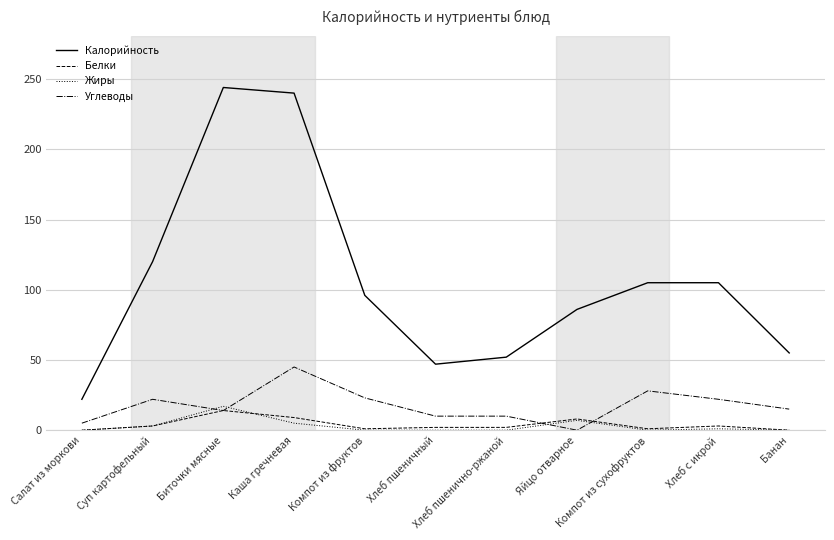

Which series has the widest spread of values?

Калорийность